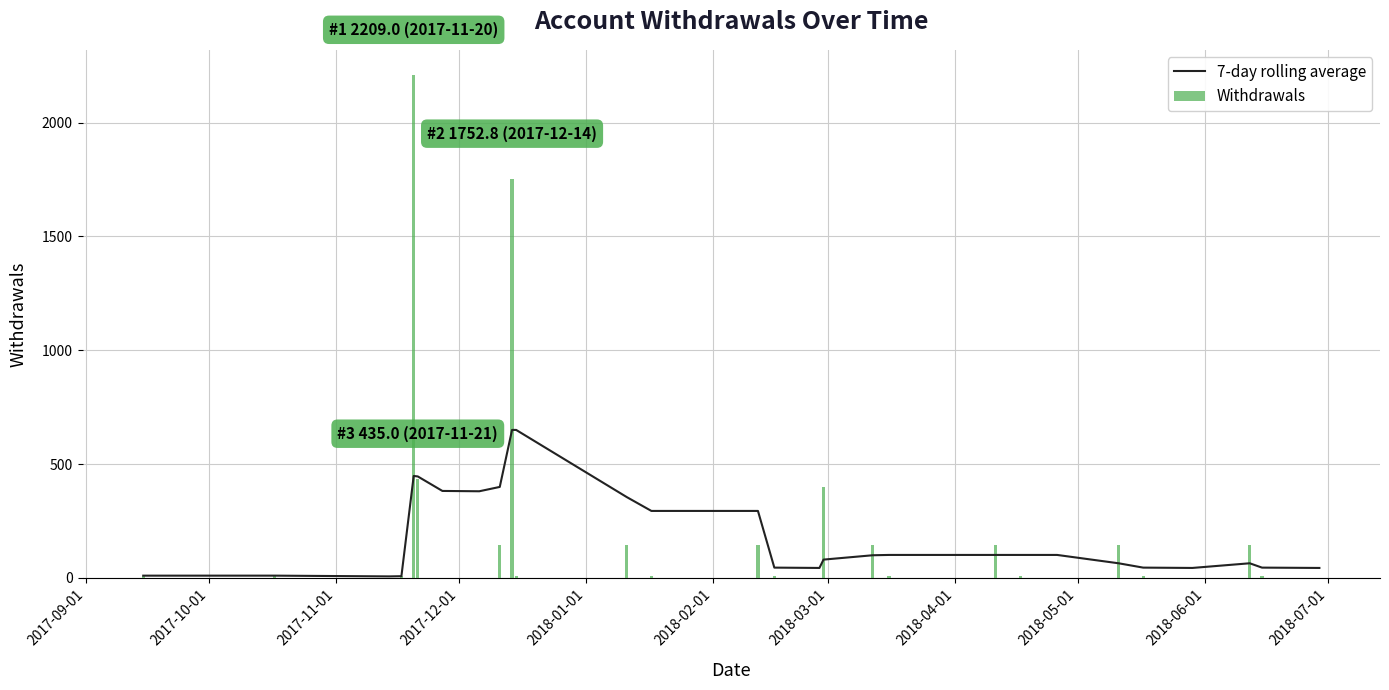

What is the highest value of the Withdrawals series?

2209.0